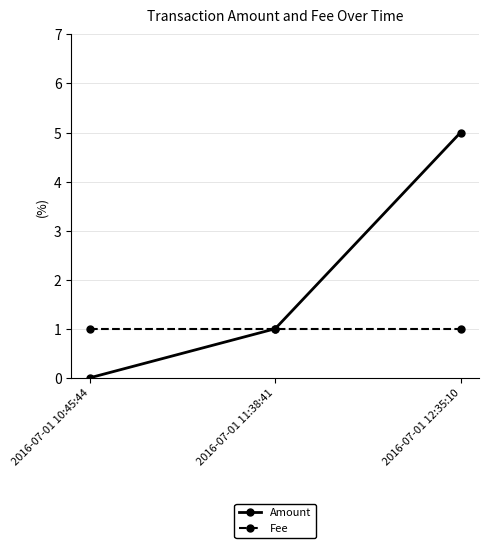

How many lines are shown in the chart?

2